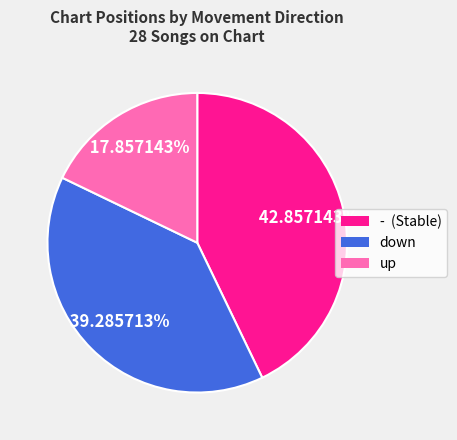

Which has a higher value, up or down?

down